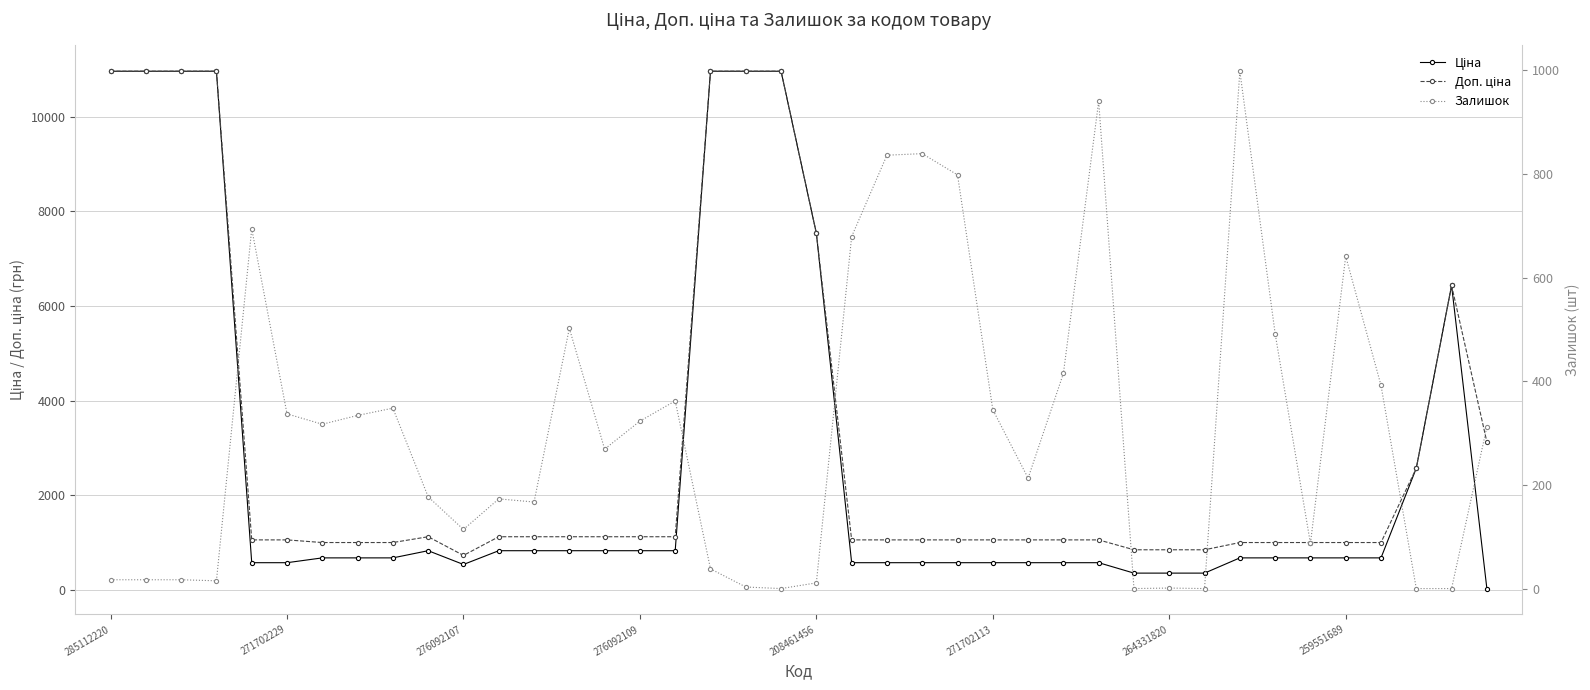

What is the sum of the Залишок values at 36 and 30?

393.0